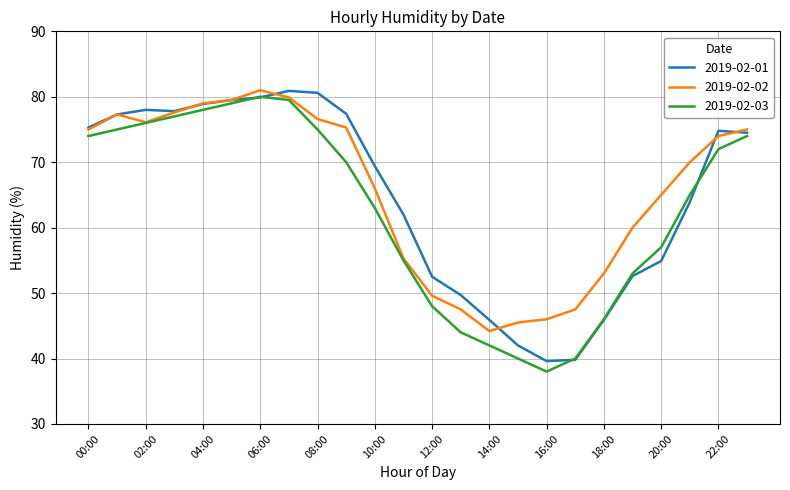

What is the lowest value of the 2019-02-02 series?

44.2